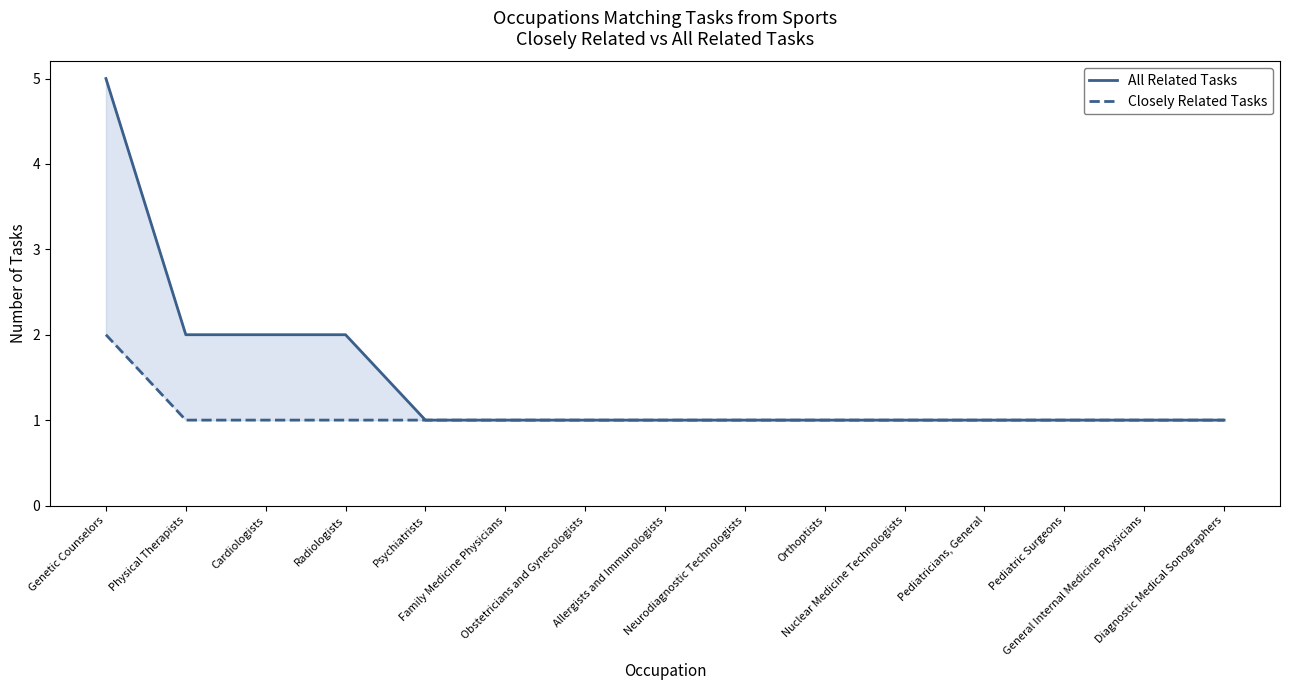

True or false: All Related Tasks and Closely Related Tasks cross at least once.

False